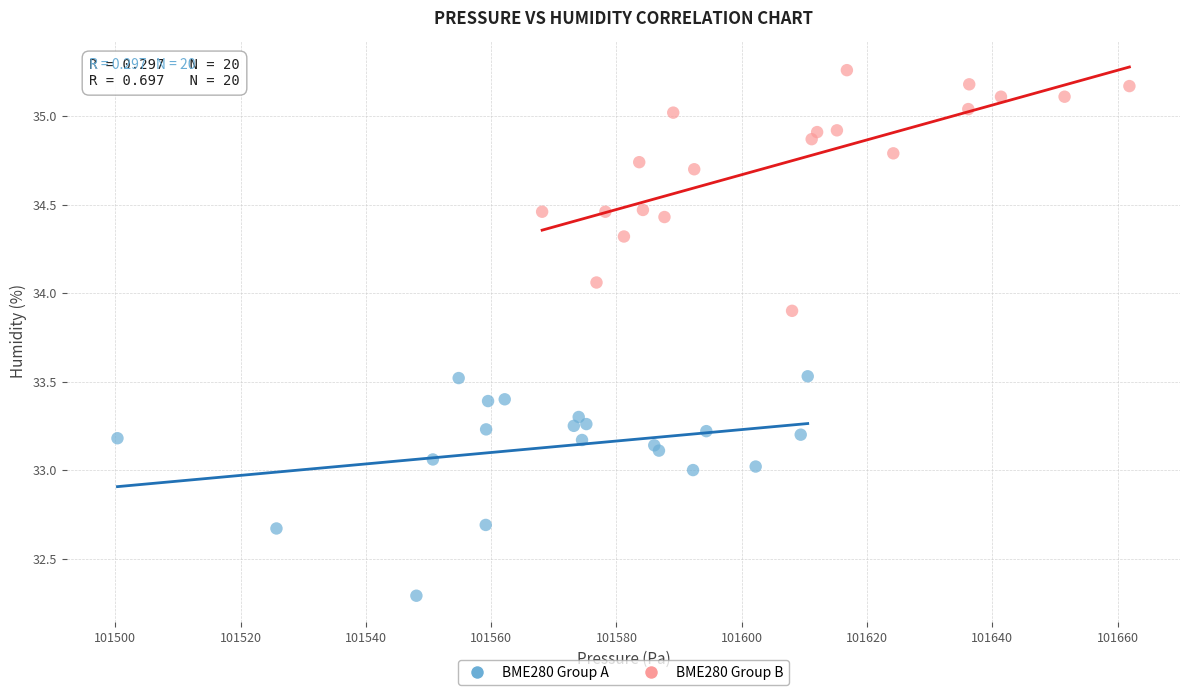

Which series has the widest spread of Y values?

BME280 Group B